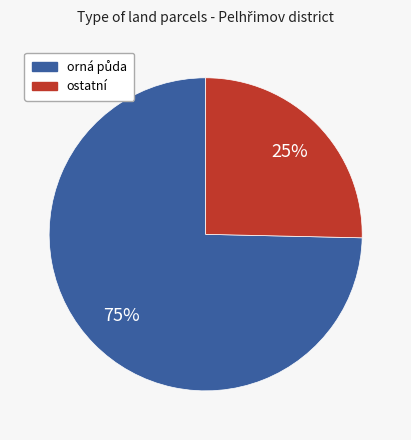

Which slice is the smallest?

ostatní